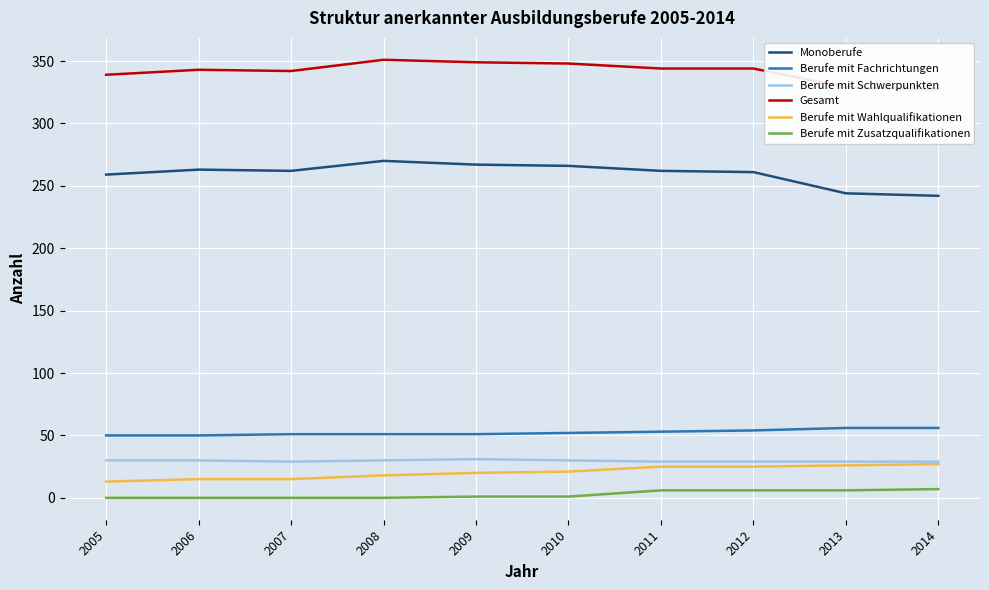

How many lines are shown in the chart?

6